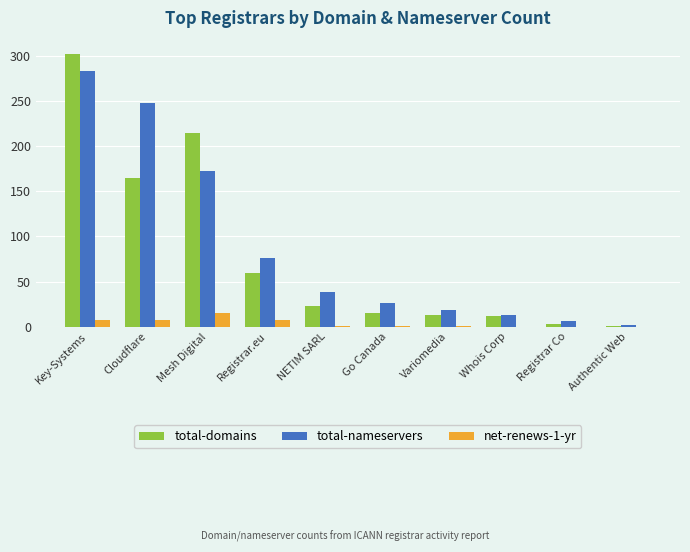

At which category is the sum across all series the highest?

Key-Systems